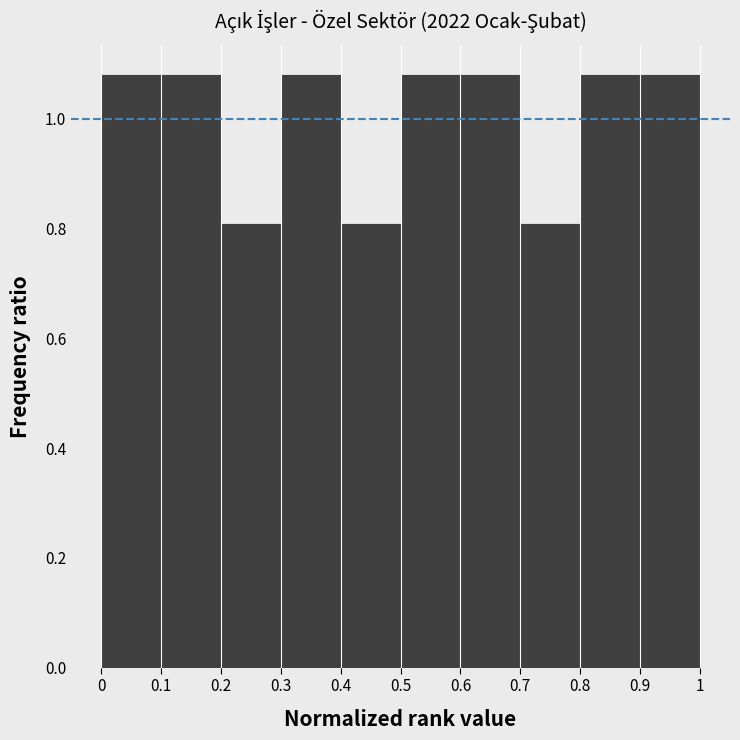

Reading left to right, list every bar in this chart as the range it spans on the x-axis followed by its height. The values are not printed on the chart, so give them approximately, as read against the axis.

0 to 0.1: 1.08
0.1 to 0.2: 1.08
0.2 to 0.3: 0.82
0.3 to 0.4: 1.08
0.4 to 0.5: 0.82
0.5 to 0.6: 1.08
0.6 to 0.7: 1.08
0.7 to 0.8: 0.82
0.8 to 0.9: 1.08
0.9 to 1: 1.08